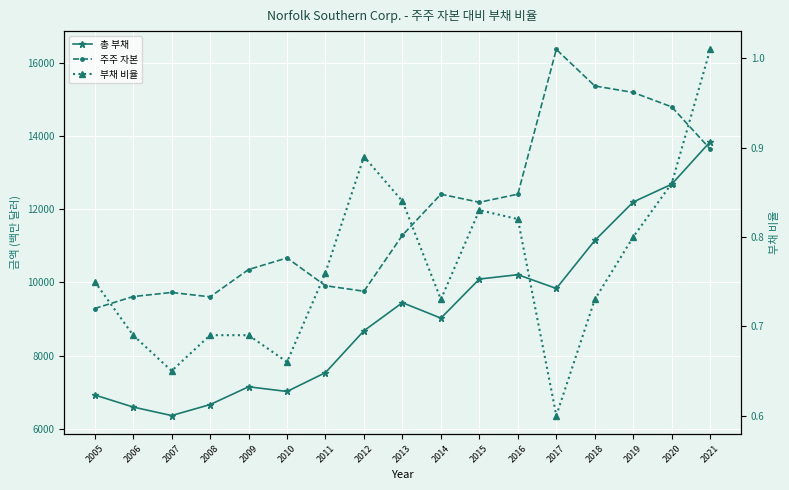

The 총 부채 series shows 3477.7 at 2013. True or false?

False